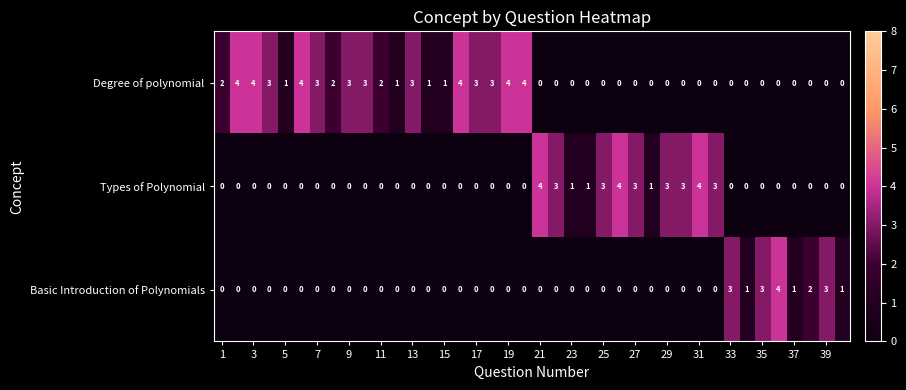

Count the Types of Polynomial values in the range 0 to 1.

31